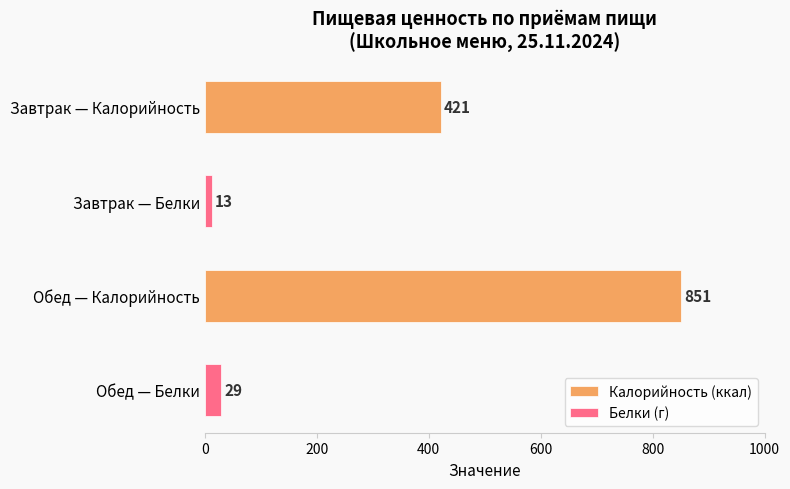

Count the Белки (г) values in the range 13 to 29.

2